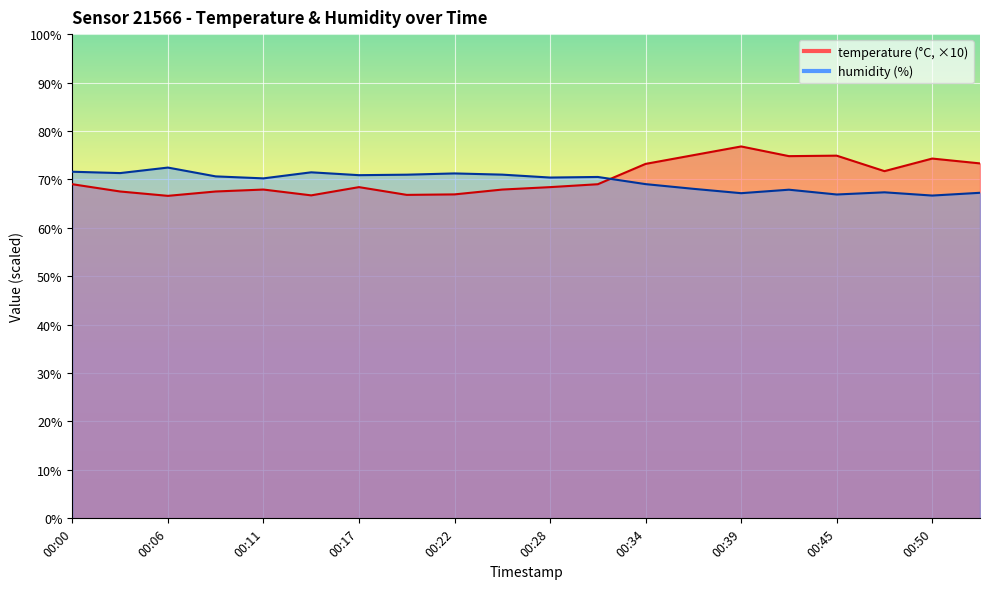

At which category is the sum across all series the highest?

00:39